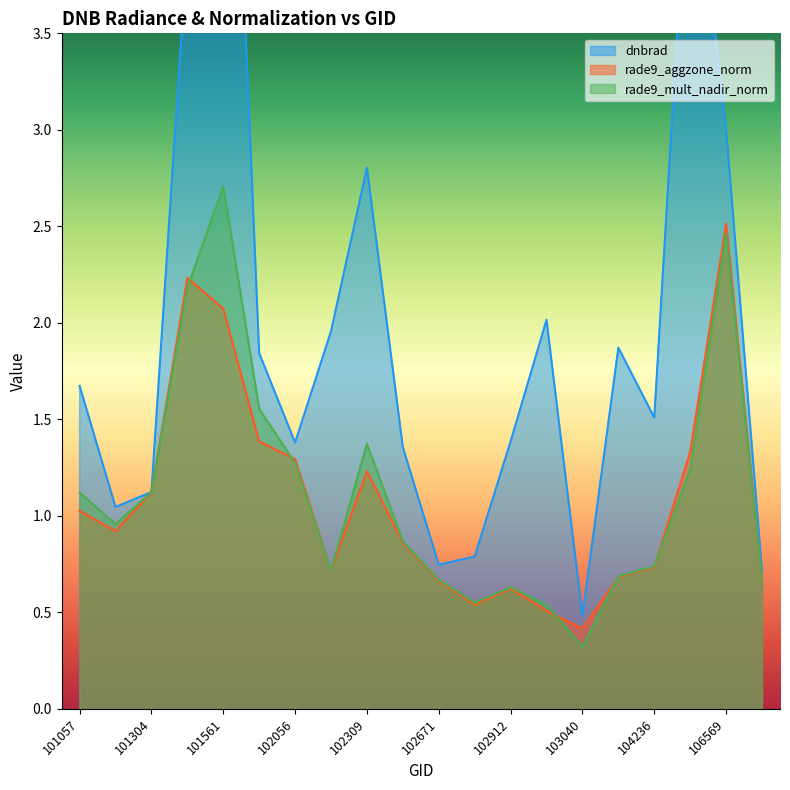

What is the maximum value shown in the chart?

6.3